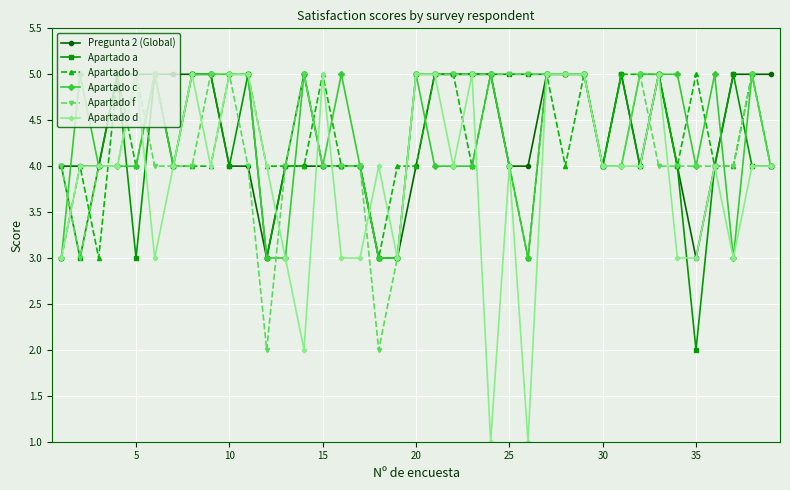

What is the value of the Apartado b point at the 19th from the left?

4